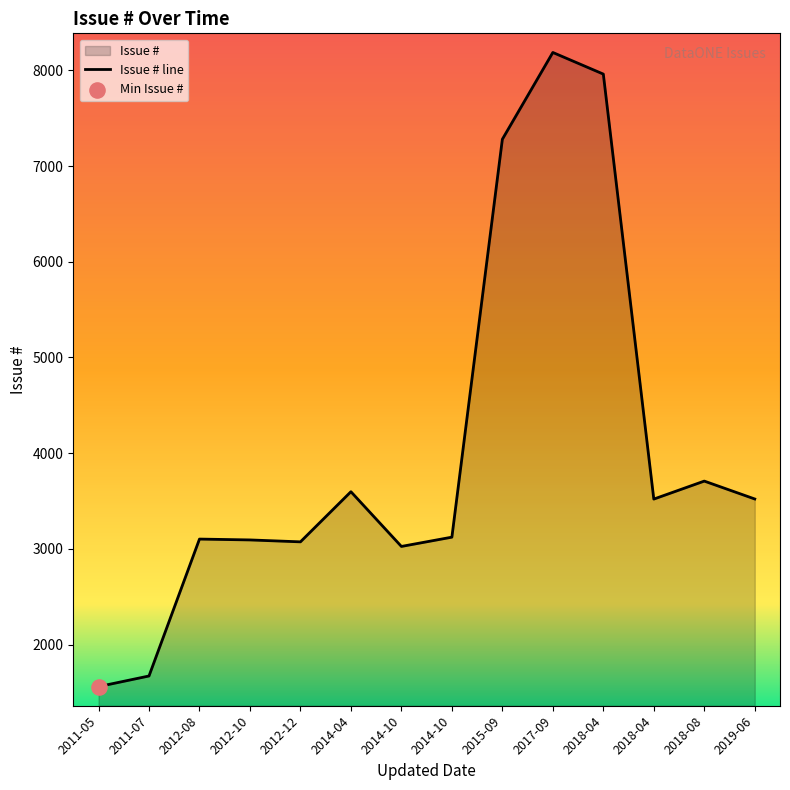

What is the ratio of the value at 2019-06-05 to the value at 2018-04-13?

0.4